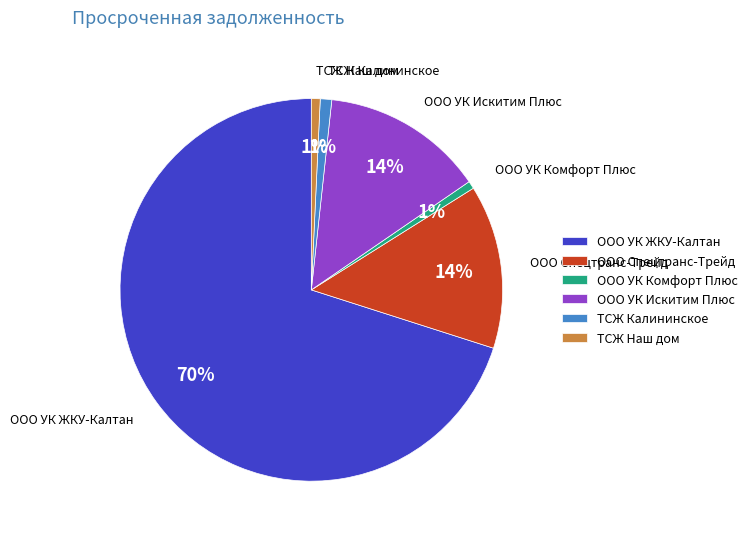

To the nearest percent, what portion does ООО УК Искитим Плюс represent?

14%